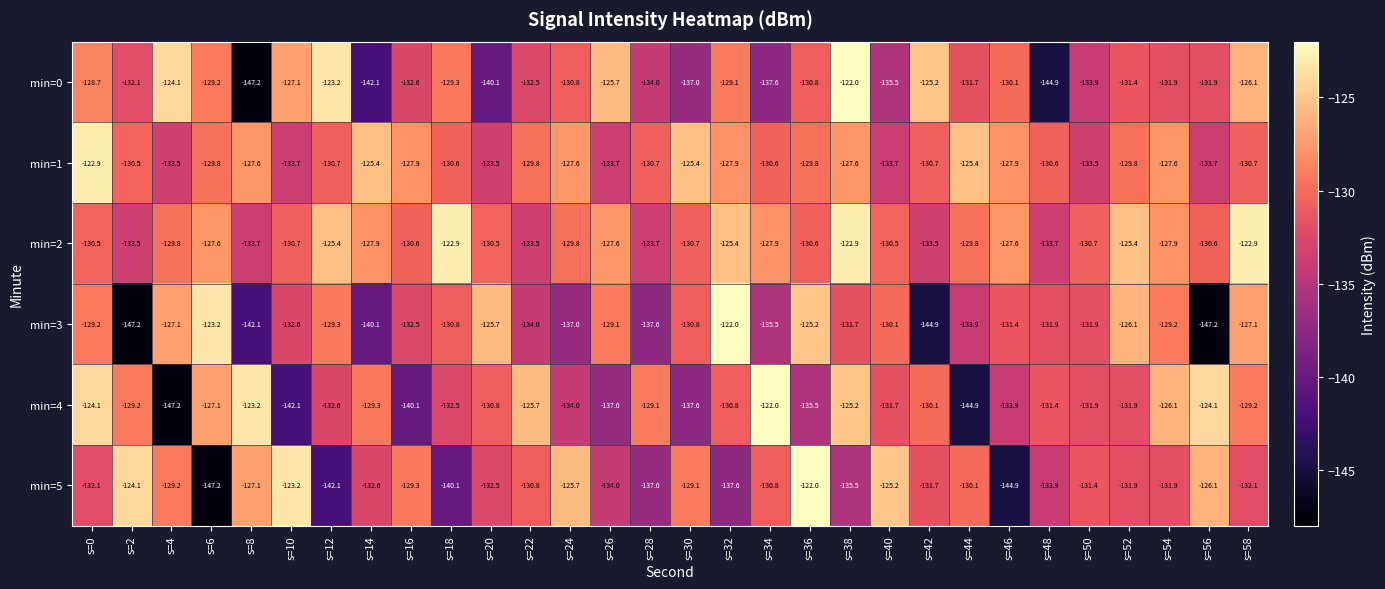

At s=16, list the series in order from smallest to largest.

min=4, min=0, min=3, min=2, min=5, min=1